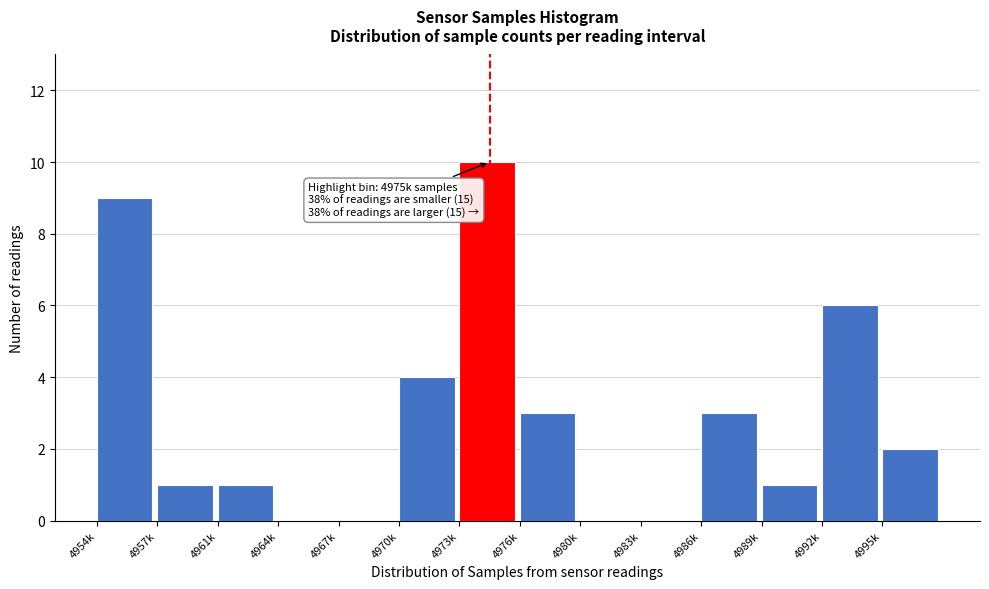

Reading left to right, extract all data points from this chart.

4954k=9	4957k=1	4961k=1	4964k=0	4967k=0	4970k=4	4973k=10	4976k=3	4980k=0	4983k=0	4986k=3	4989k=1	4992k=6	4995k=2